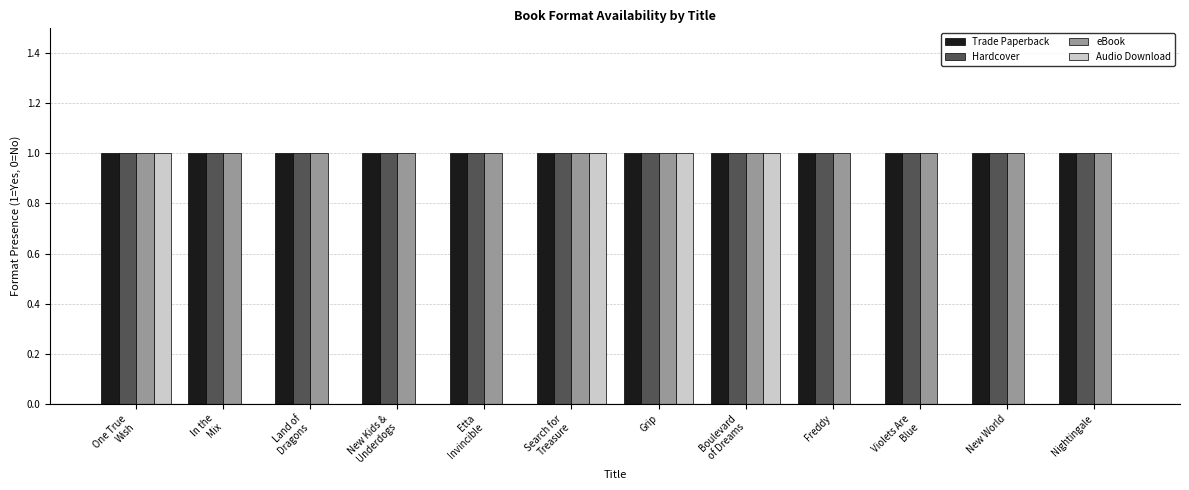

Is it true that Audio Download equals 0 at Freddy?

True